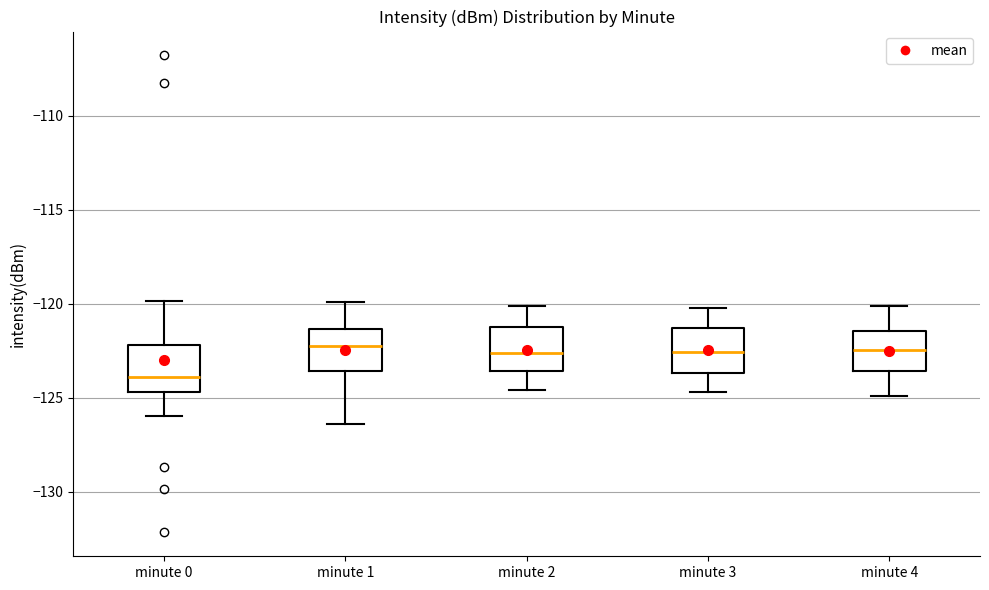

Reading left to right, read every box against the y-axis: the position of its median line, the range the box covers, and the ends of its whiskers. The values are not printed on the chart, so give them approximately, as read against the axis.

minute 0: median -124.0, box -124.5 to -122.0, whiskers -126.0 to -120.0
minute 1: median -122.0, box -123.5 to -121.5, whiskers -126.5 to -120.0
minute 2: median -122.5, box -123.5 to -121.0, whiskers -124.5 to -120.0
minute 3: median -122.5, box -123.5 to -121.5, whiskers -124.5 to -120.0
minute 4: median -122.5, box -123.5 to -121.5, whiskers -125.0 to -120.0